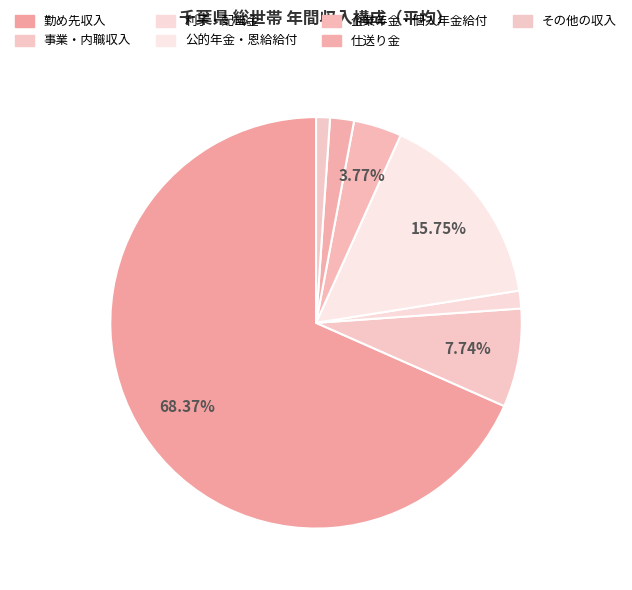

Is it true that 事業・内職収入 is 2% of the pie?

False